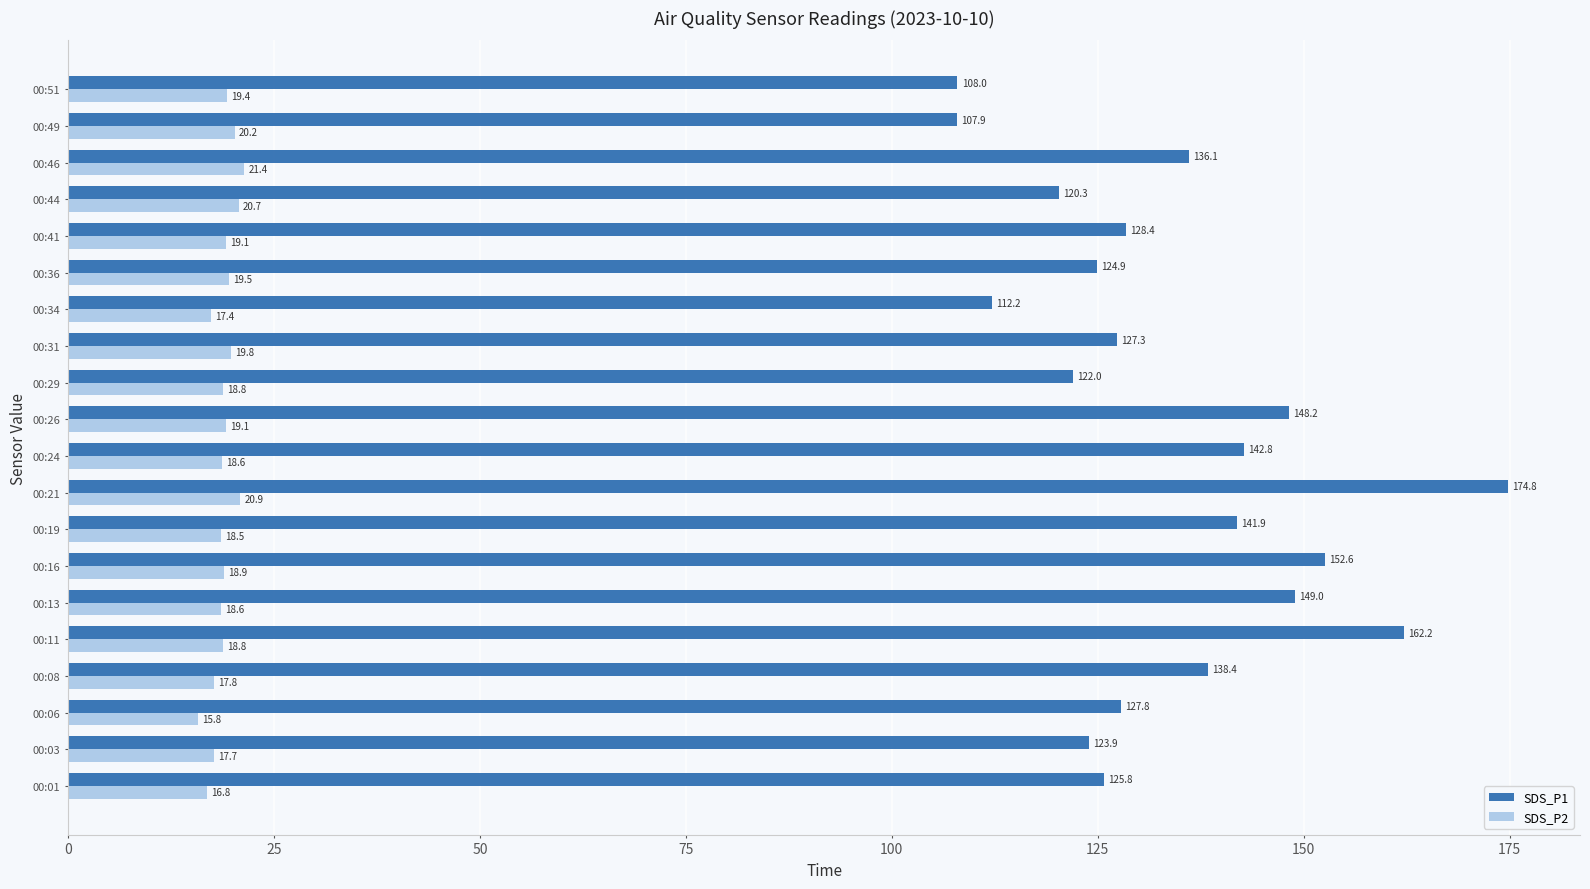

What is the minimum value for SDS_P1?

107.9